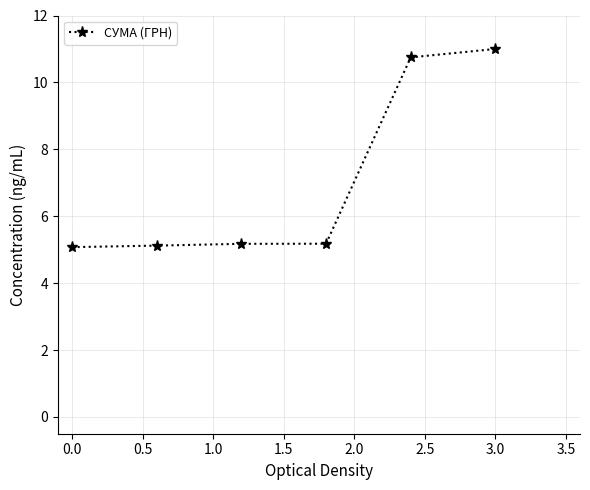

What is the greatest value displayed?

11.0